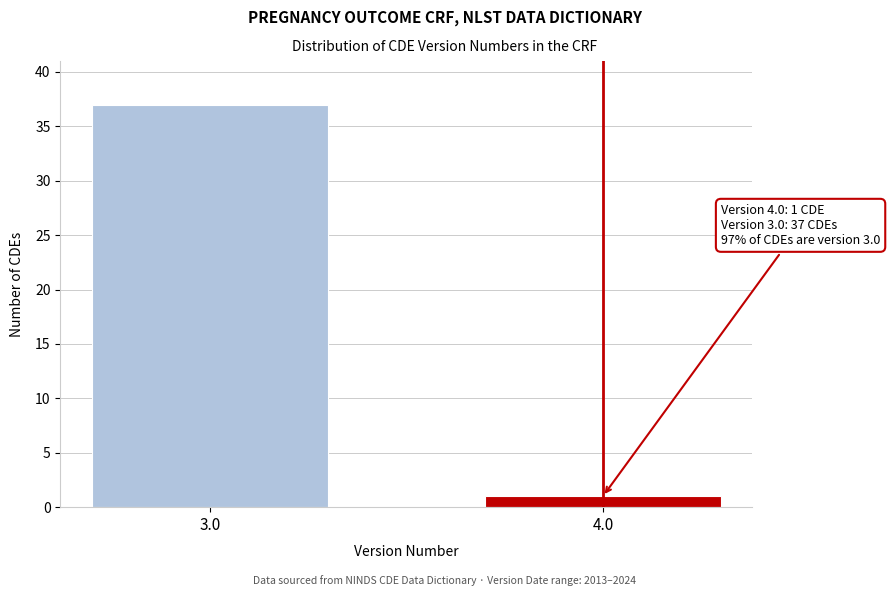

Reading left to right, extract all data points from this chart.

3.0=37	4.0=1